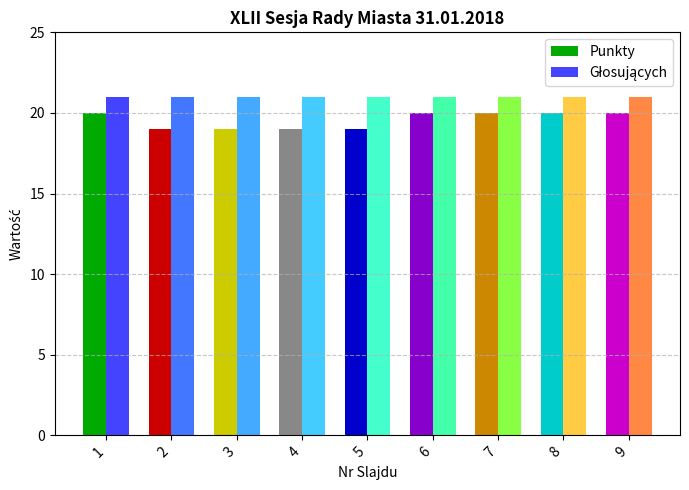

At how many categories does at least one series exceed 20?

9